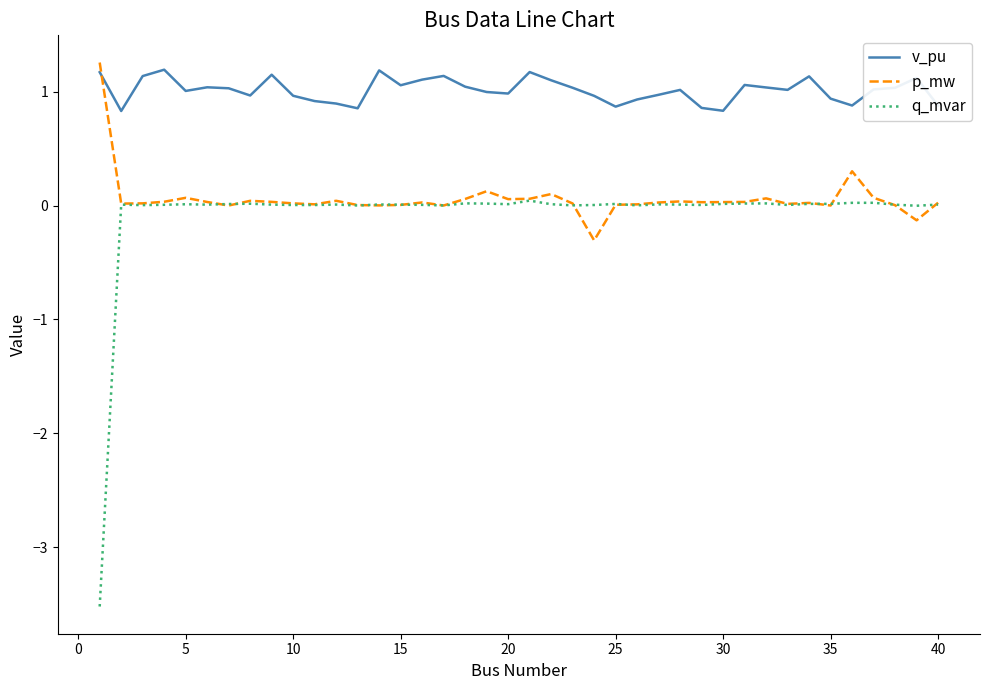

What are all the series names shown in the legend?

v_pu, p_mw, q_mvar